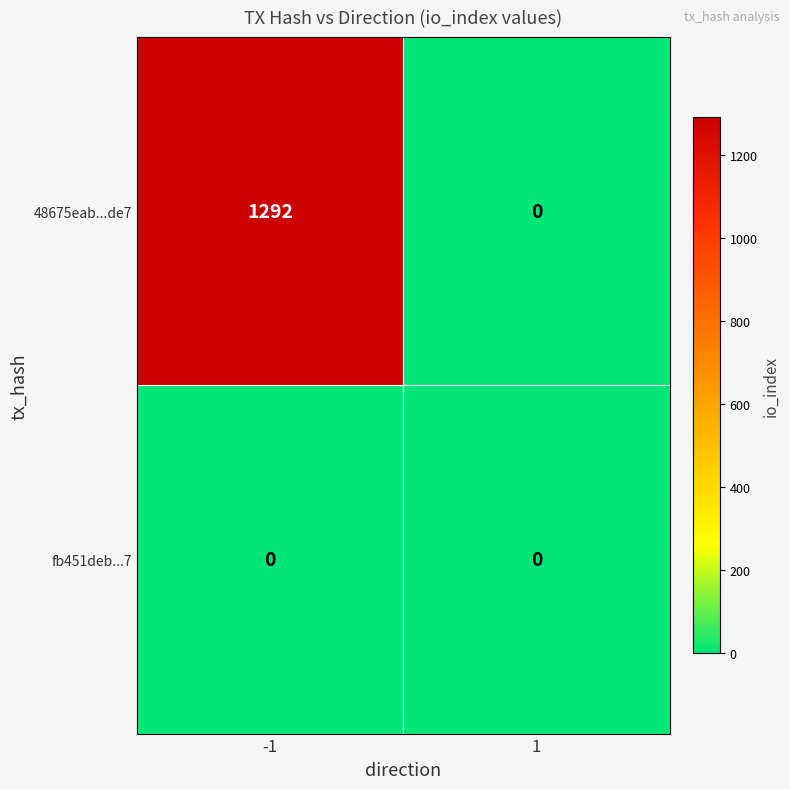

The value of 48675eab...de7 at 1 is 646. True or false?

False